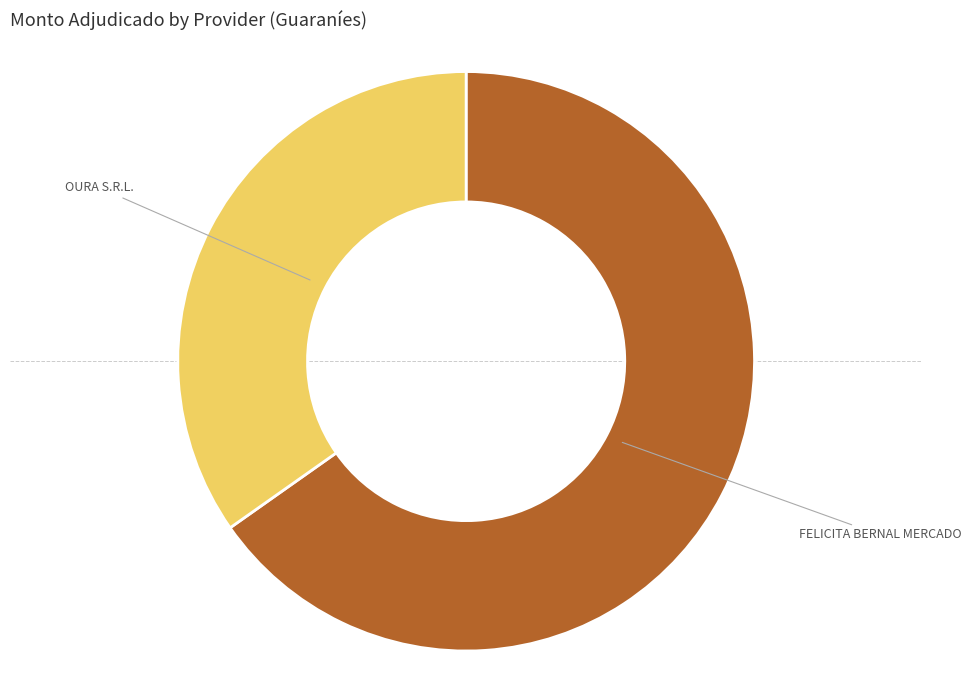

To the nearest percent, what is the average slice percentage?

50%